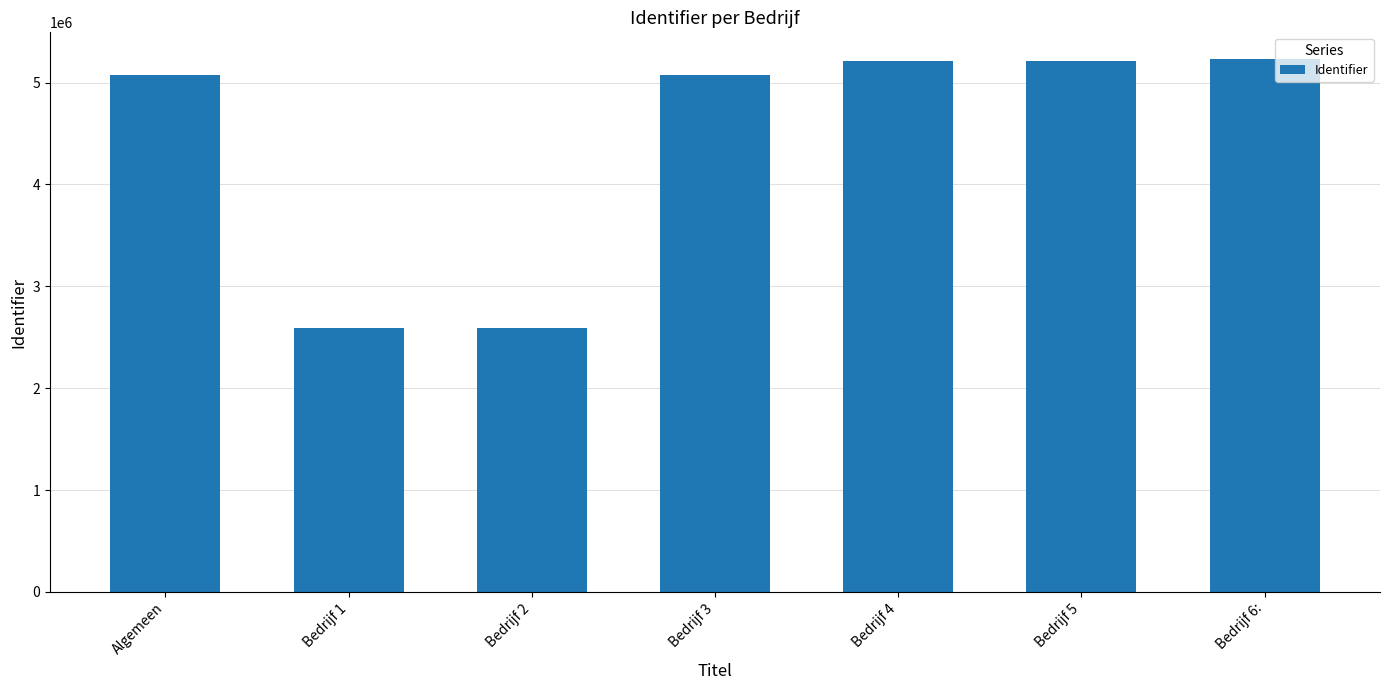

What is the maximum value shown in the chart?

5231028